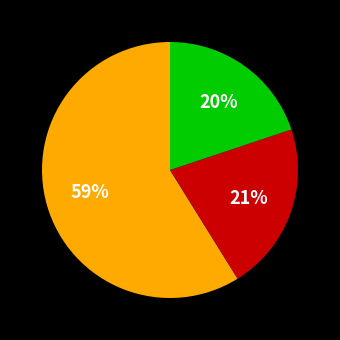

To the nearest percent, what is the difference between the largest and smallest slice percentages?

39%